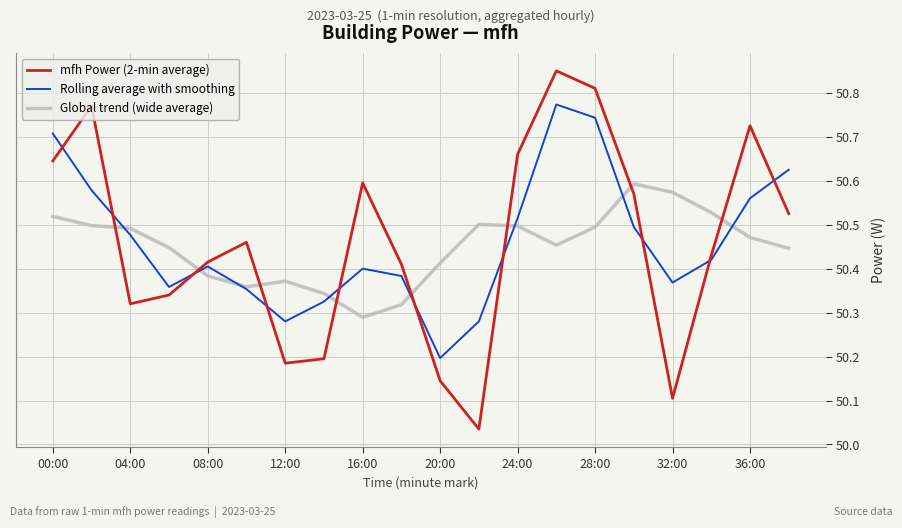

True or false: mfh Power (2-min average) and Global trend (wide average) intersect in this chart.

True